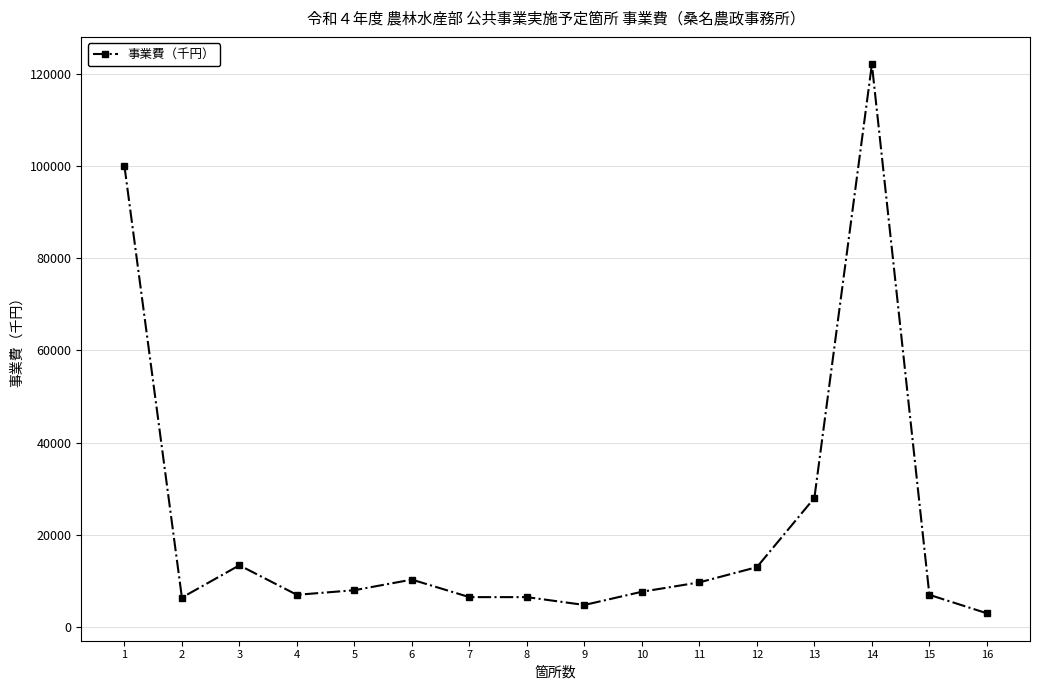

The value at 2 is 6400. True or false?

True